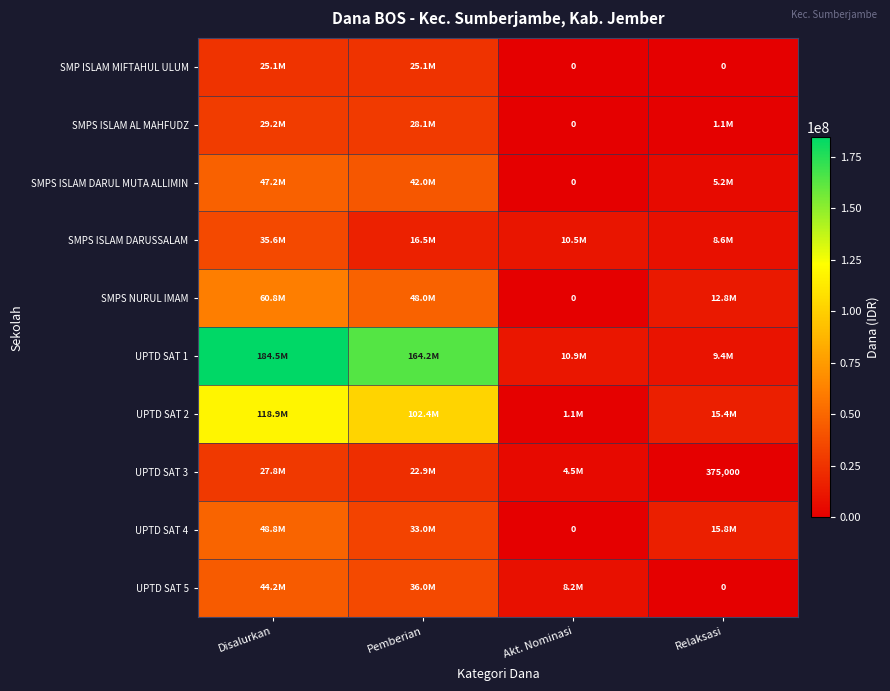

At how many categories does at least one series exceed 45624036?

2